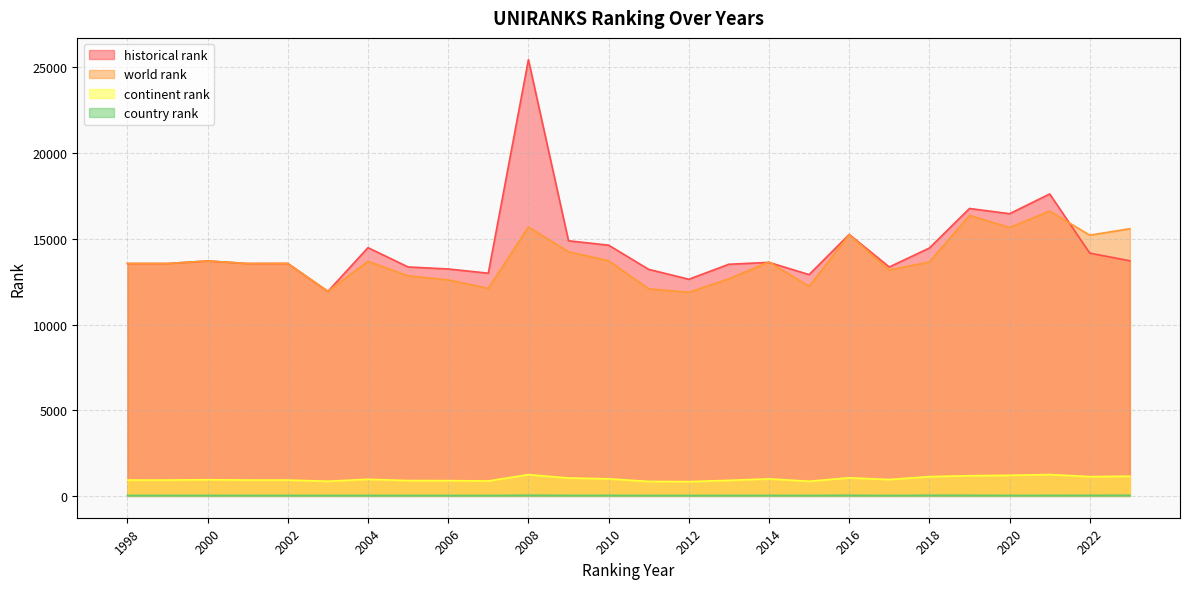

Rank the series at 2013 from lowest to highest value.

country rank, continent rank, world rank, historical rank